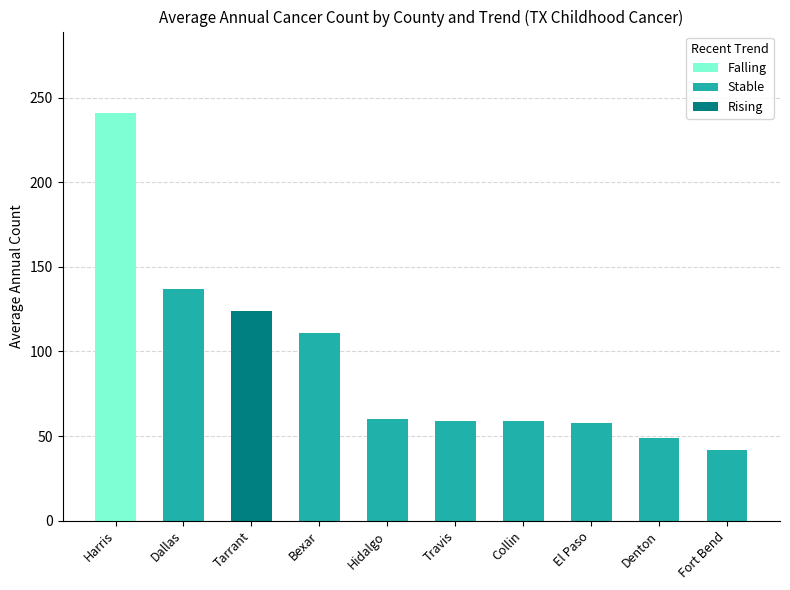

What is the sum of the Falling values at Tarrant and Harris?

241